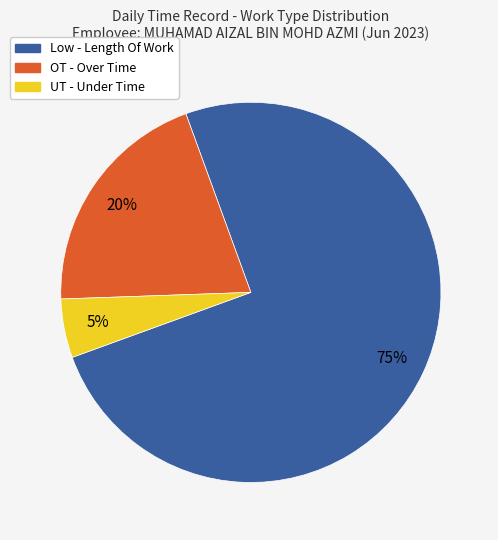

Does any single category account for the majority?

Yes